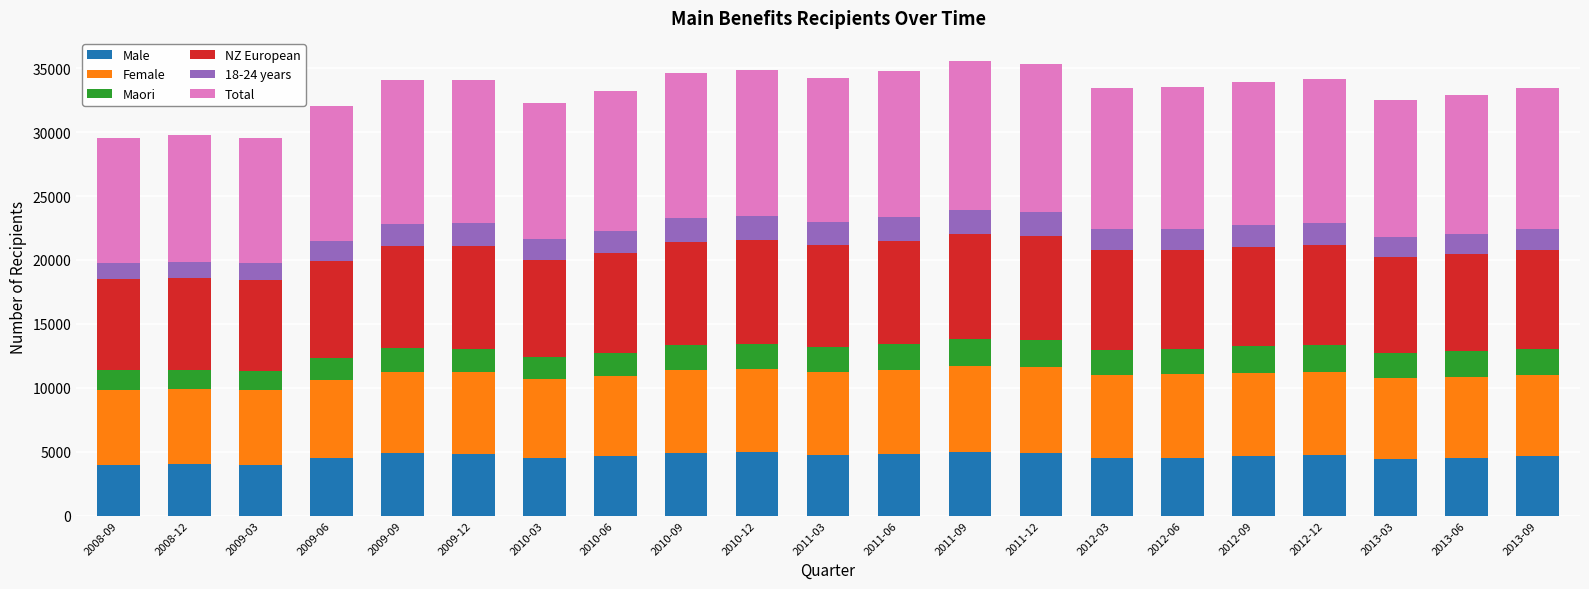

What is the minimum value for Male?

3958